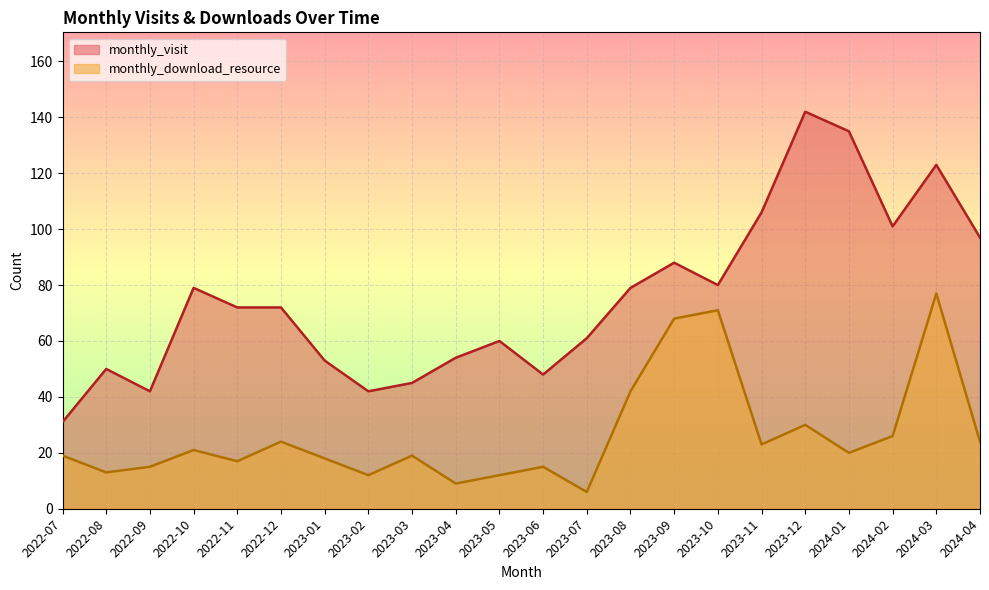

At how many categories does at least one series exceed 83?

7